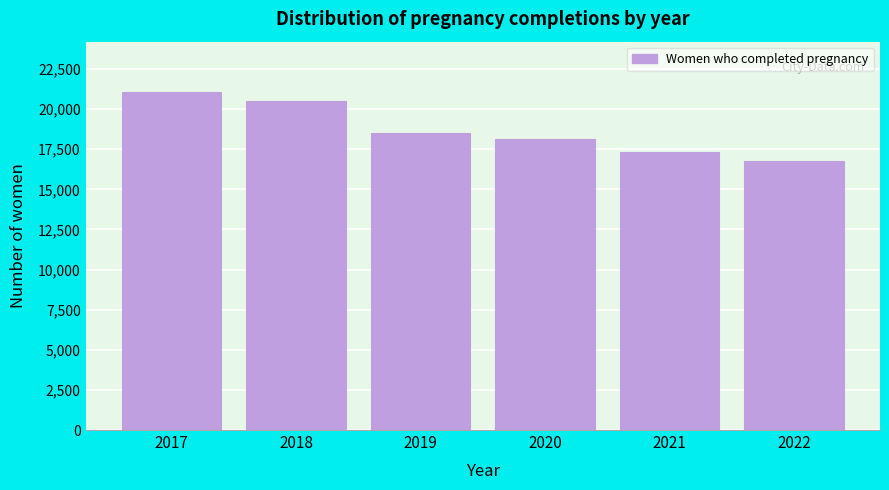

Reading right to left, list all the values displayed in this chart.

2022=16789	2021=17346	2020=18158	2019=18506	2018=20530	2017=21045